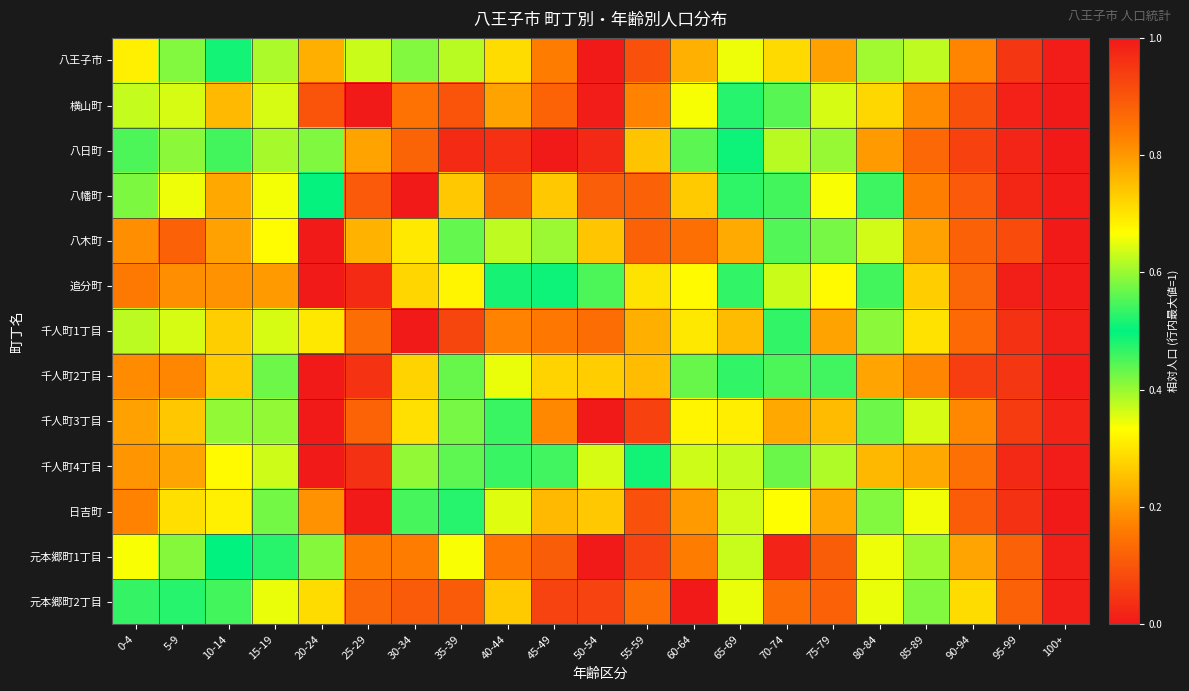

List the series in order of their peak value, highest first.

八王子市, 横山町, 八日町, 八幡町, 八木町, 追分町, 千人町1丁目, 千人町2丁目, 千人町3丁目, 千人町4丁目, 日吉町, 元本郷町1丁目, 元本郷町2丁目